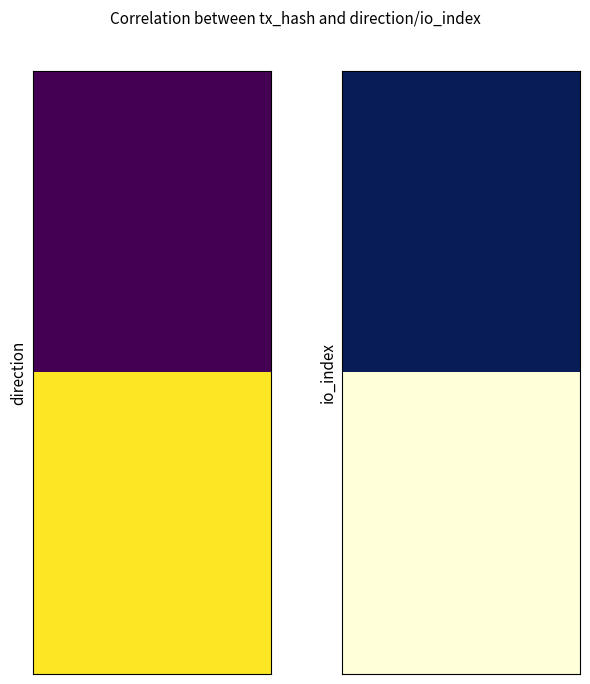

What is the difference between the highest and lowest values at 1?

243